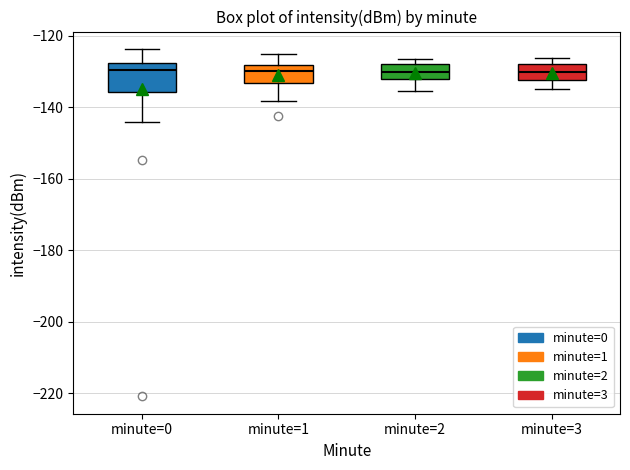

Reading left to right, read every box against the y-axis: the position of its median line, the range the box covers, and the ends of its whiskers. The values are not printed on the chart, so give them approximately, as read against the axis.

minute=0: median -130, box -136 to -128, whiskers -144 to -124
minute=1: median -130, box -134 to -128, whiskers -138 to -126
minute=2: median -130, box -132 to -128, whiskers -136 to -126
minute=3: median -130, box -132 to -128, whiskers -134 to -126